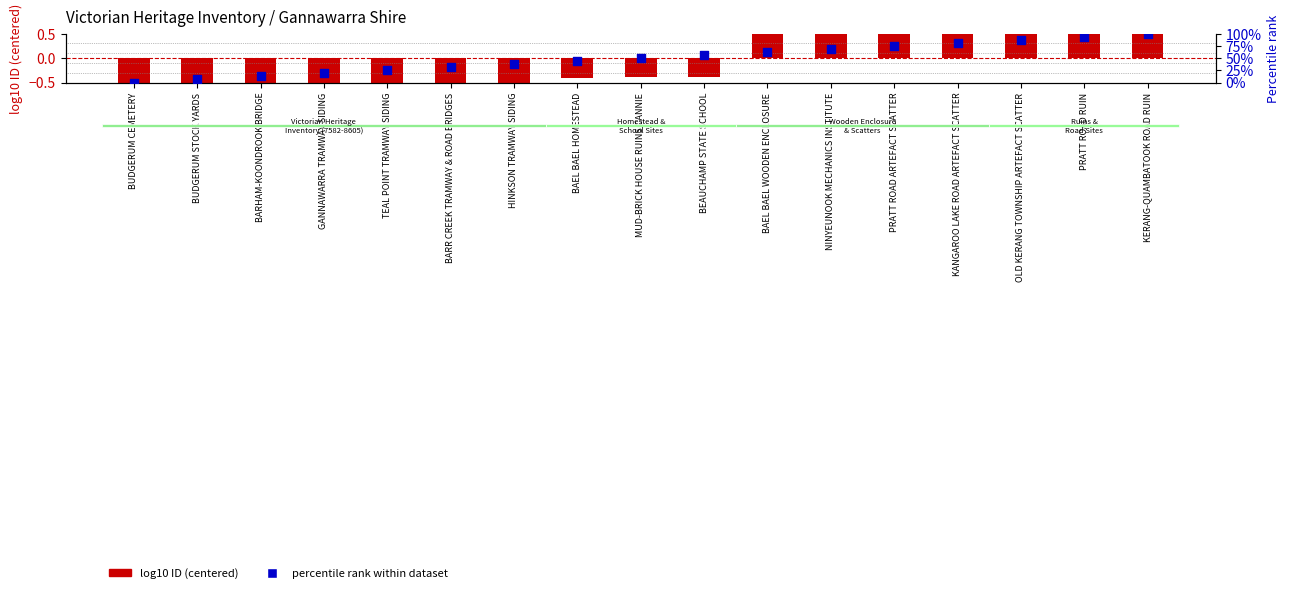

What is the total value across all series at BEAUCHAMP STATE SCHOOL?

55.9